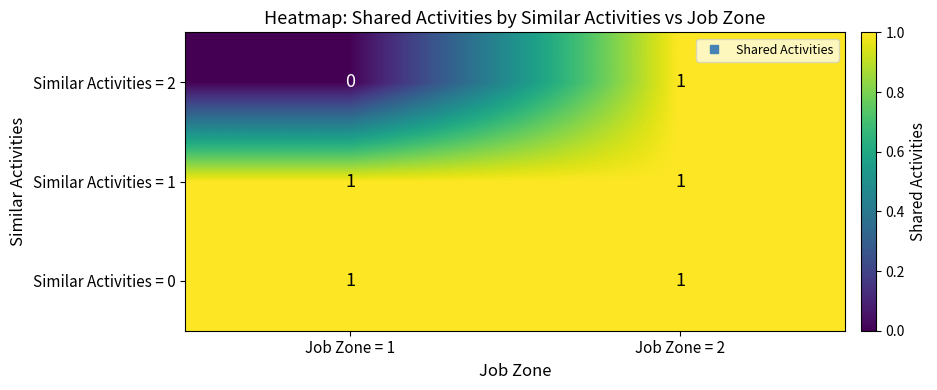

Where is Similar Activities = 2 nearest to the value 0?

Job Zone = 1